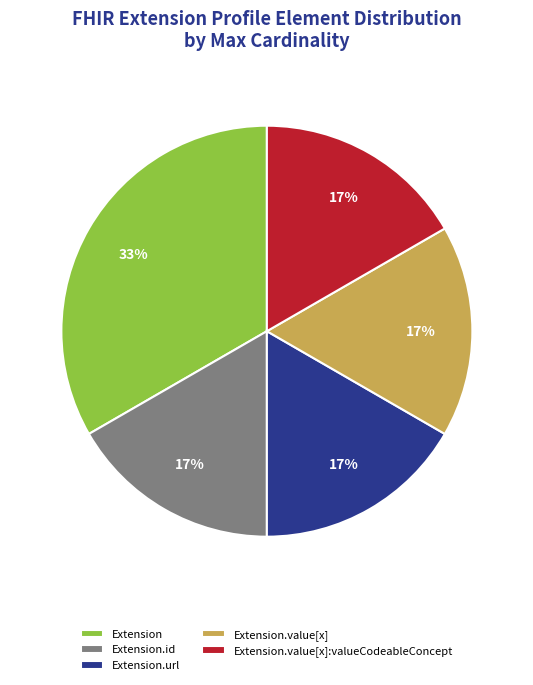

To the nearest percent, what is the average slice percentage?

20%